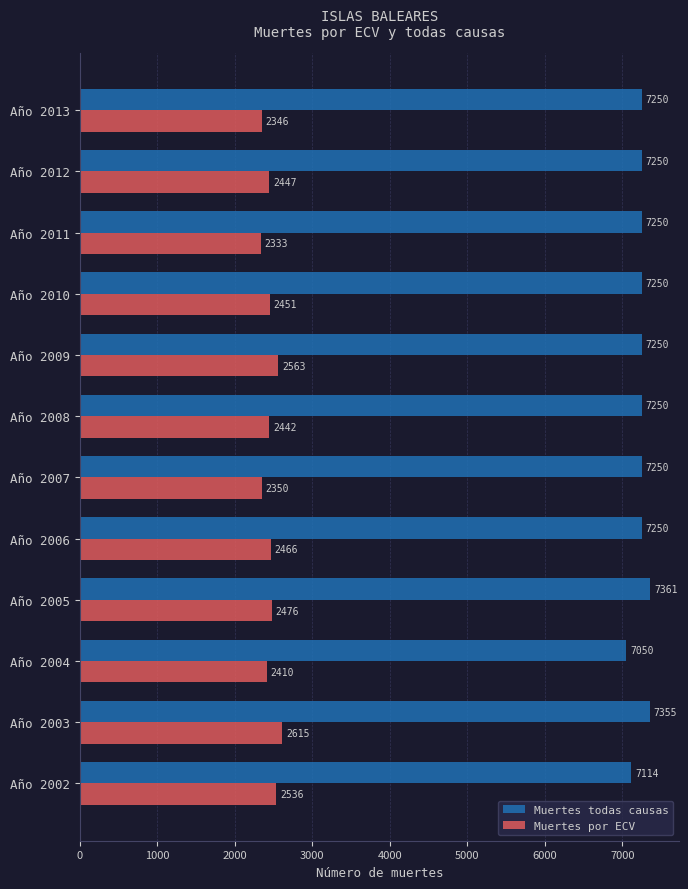

What is the sum of the Muertes por ECV values at Año 2010 and Año 2004?

4861